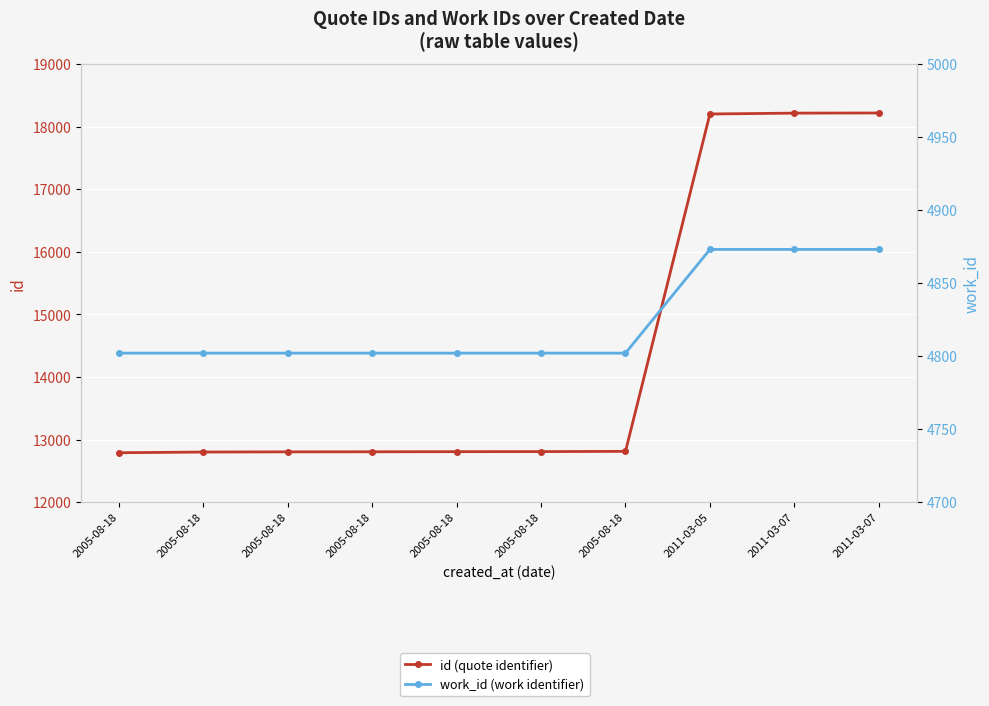

Rank the categories by work_id (work identifier) value from highest to lowest.

2011-03-05, 2011-03-07, 2011-03-07, 2005-08-18, 2005-08-18, 2005-08-18, 2005-08-18, 2005-08-18, 2005-08-18, 2005-08-18